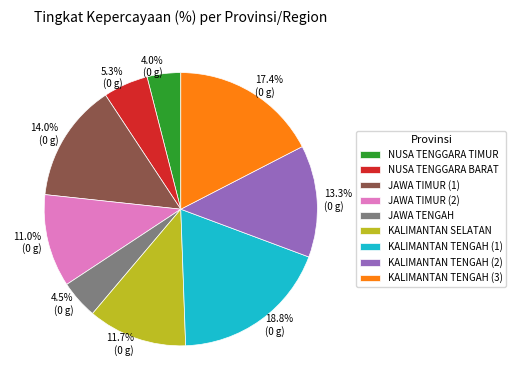

Combined, do KALIMANTAN TENGAH (3) and NUSA TENGGARA BARAT account for over 50%?

No